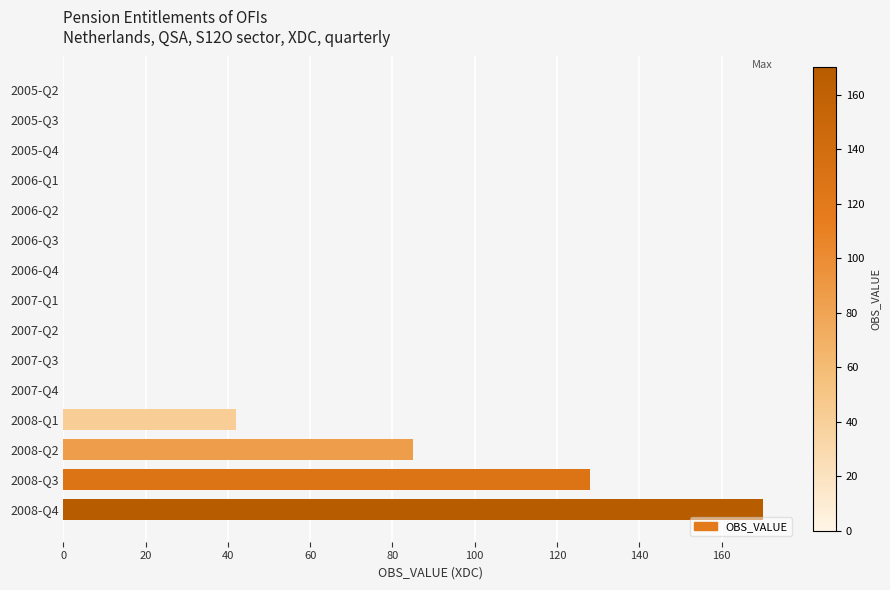

Does the chart contain stacked bars?

No